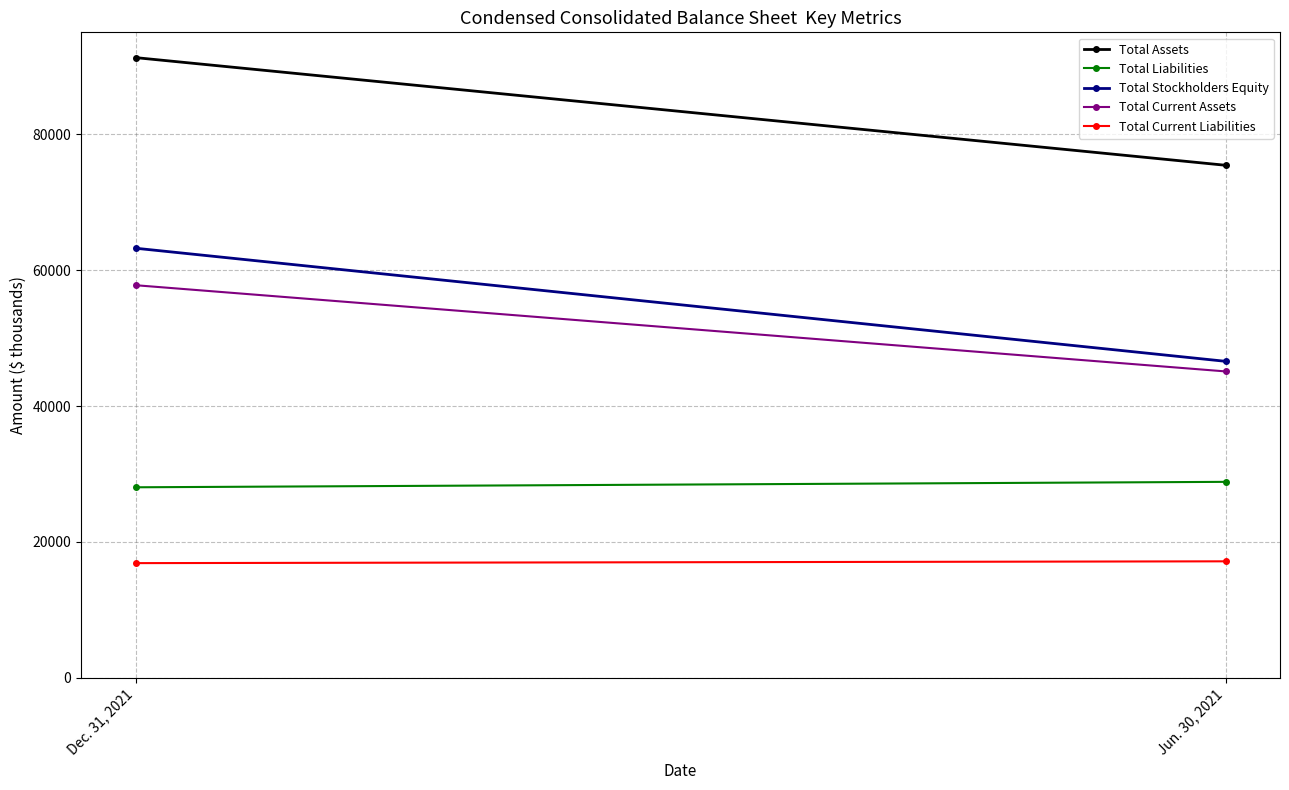

List the labels in order of Total Liabilities value, largest first.

Jun. 30, 2021, Dec. 31, 2021